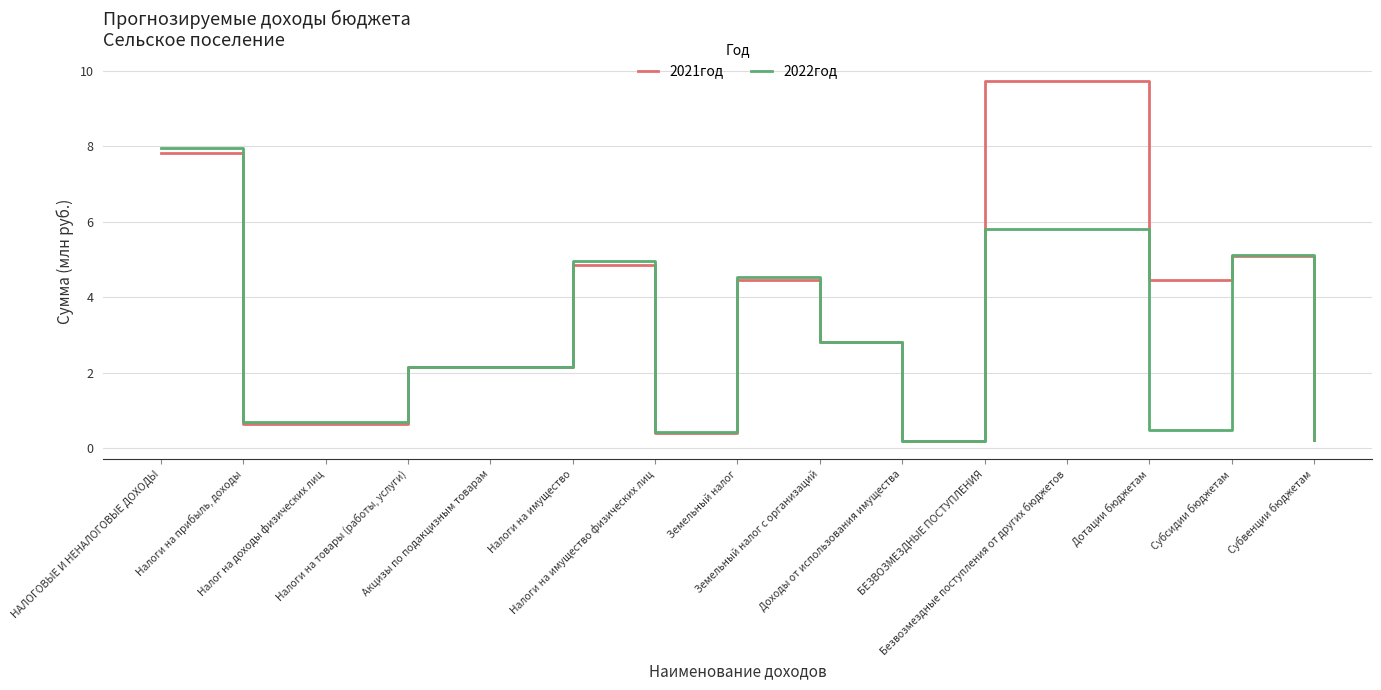

What is the spread (max minus min) of values at Безвозмездные поступления от других бюджетов?

3930738